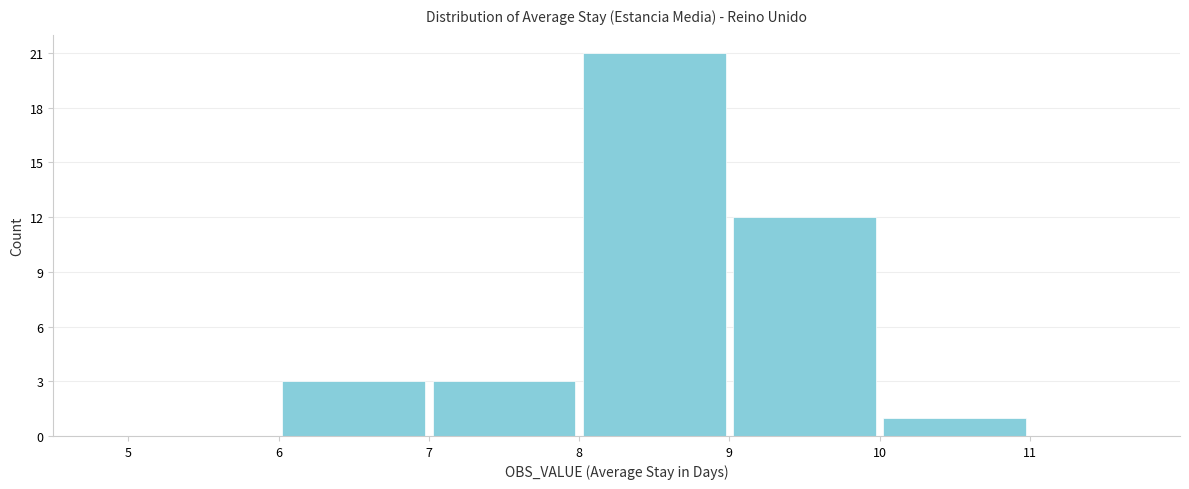

Over which range of the x-axis is the bar tallest?

8 to 9